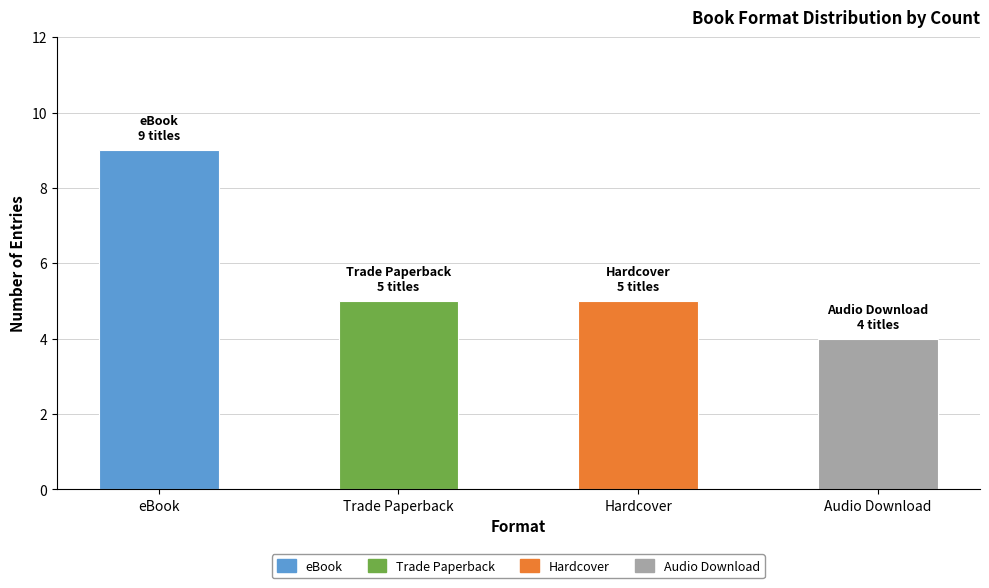

Where does the data first go above 5?

eBook